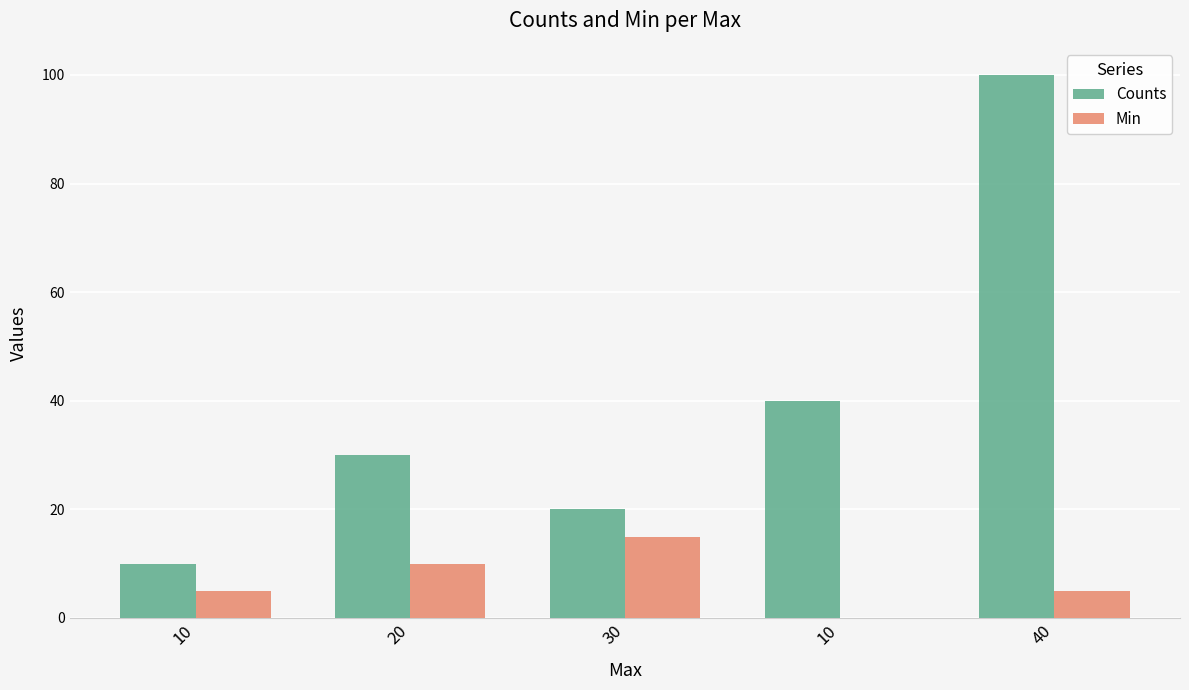

List the series in order of their peak value, lowest first.

Min, Counts